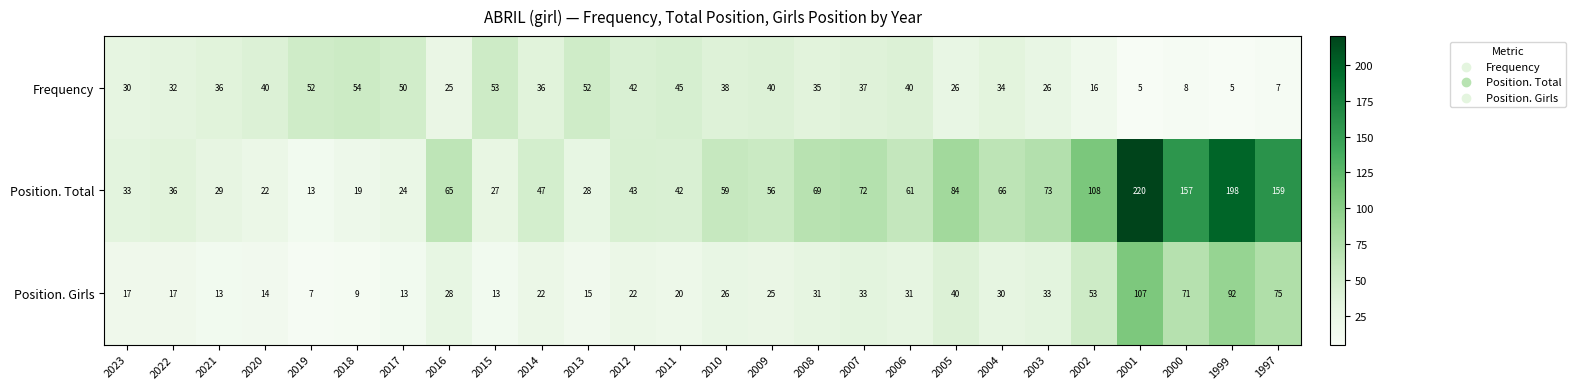

What is the average value of the Frequency series?

33